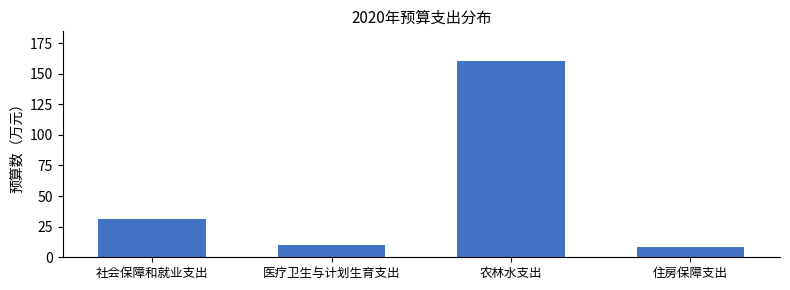

Reading left to right, transcribe all the data shown in this chart.

31.4	10.0	160.5	8.1